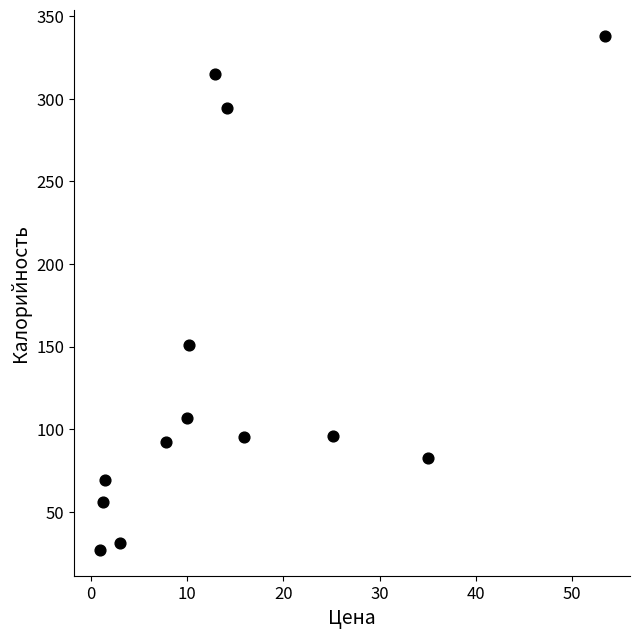

What Y value in the scatter plot is closest to 182?

151.2